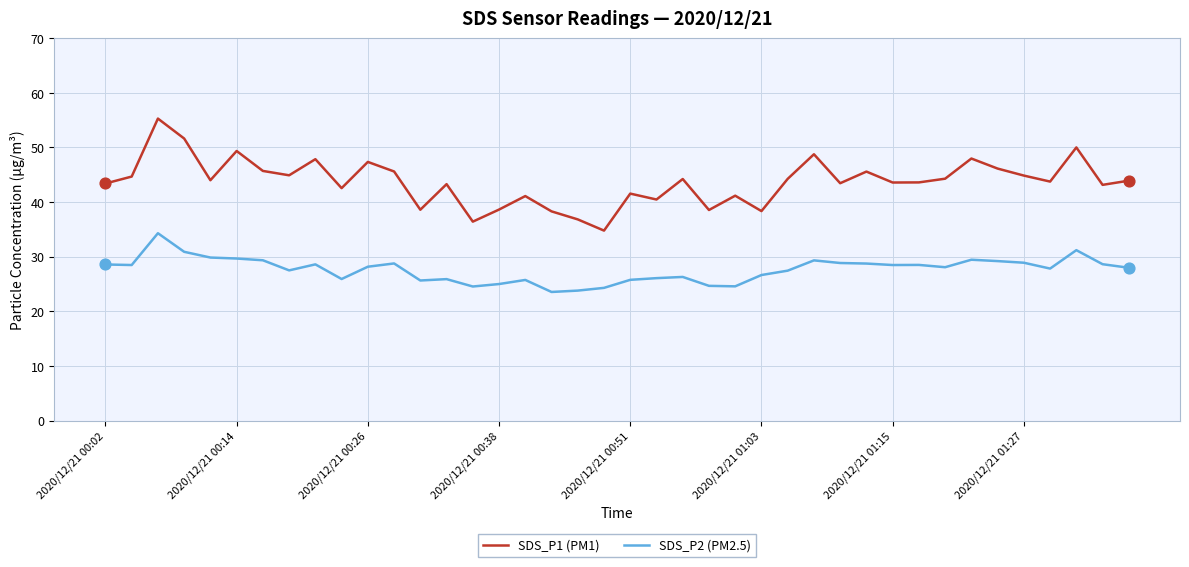

Which series has the largest total across all categories?

SDS_P1 (PM1)